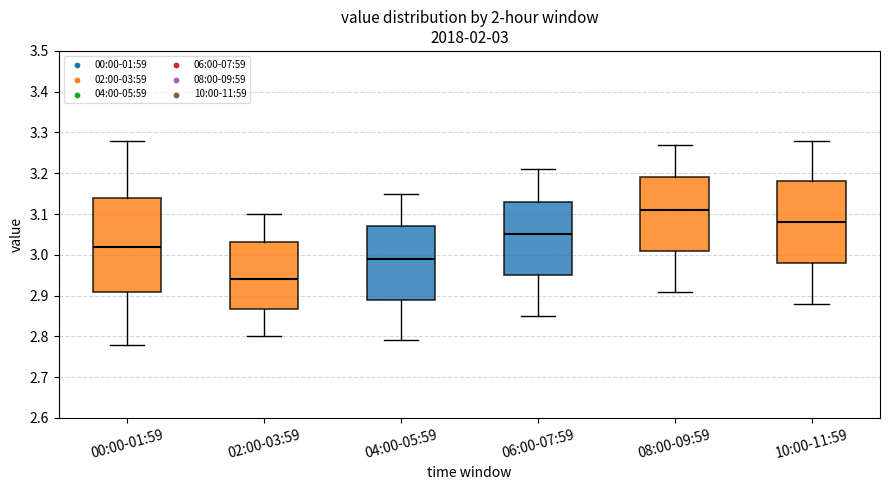

Which box has the highest median line?

08:00-09:59